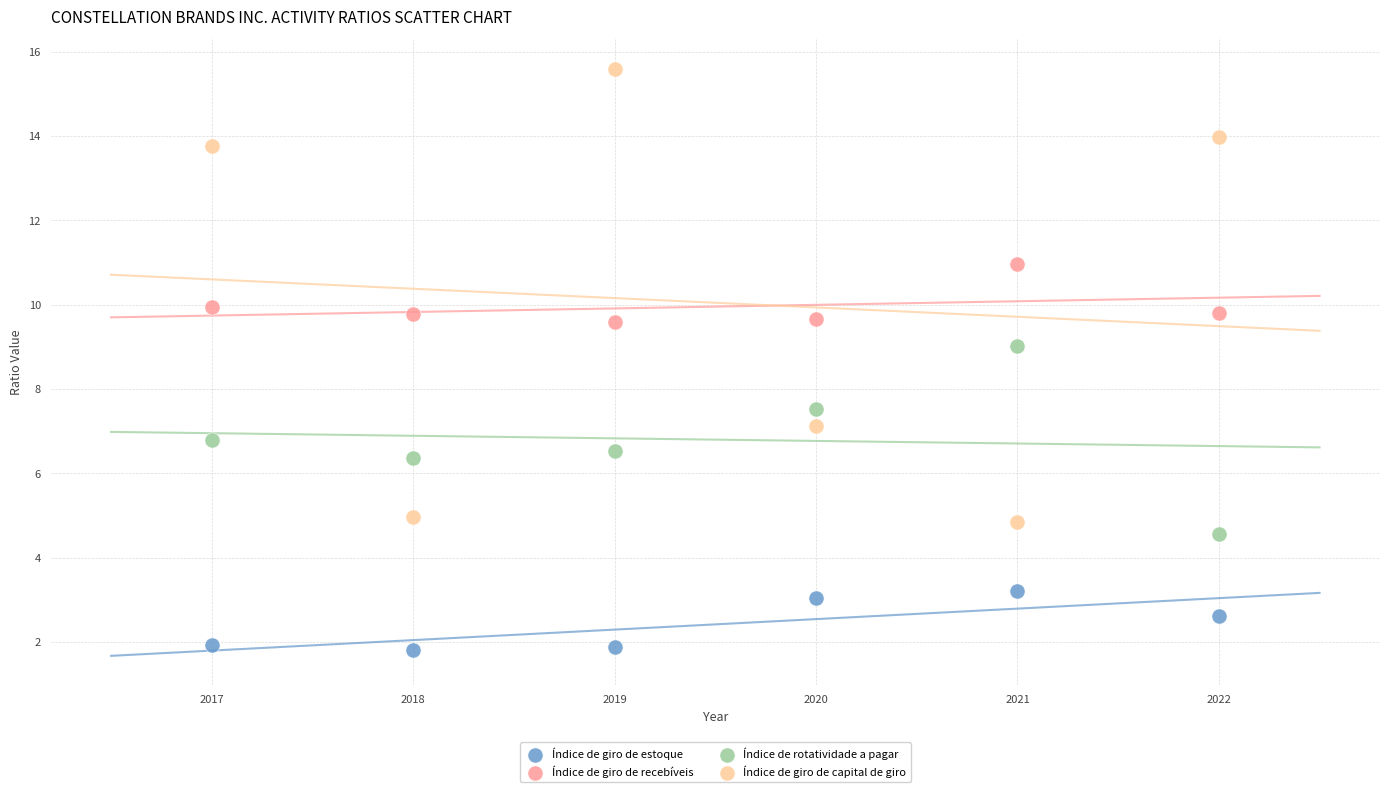

Which series reaches the minimum Y coordinate?

Índice de giro de estoque